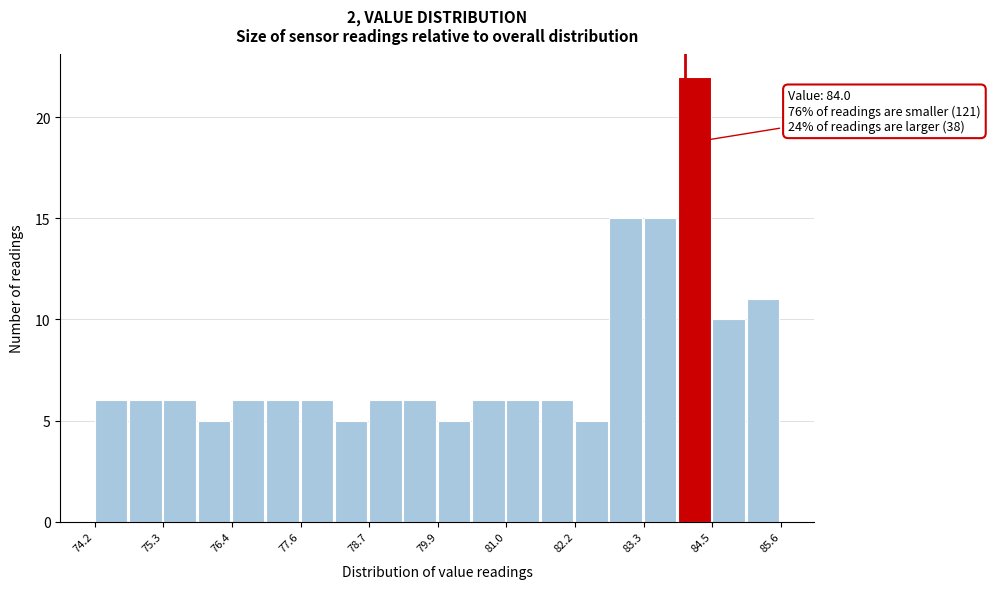

Read against the x-axis, roughly where is the centre of the tallest bar?

84.2